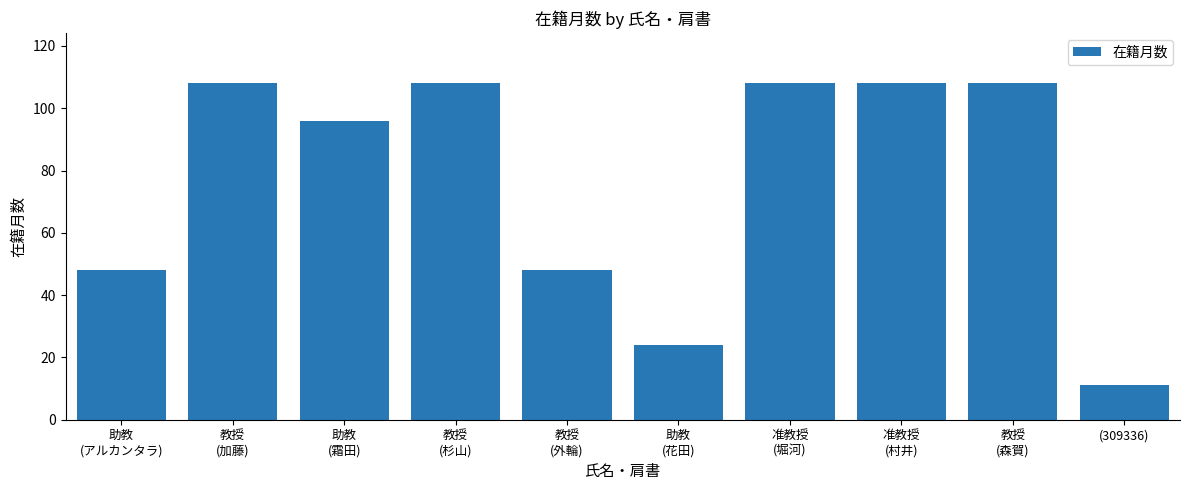

The value at 教授
(森賀) is 108. True or false?

True